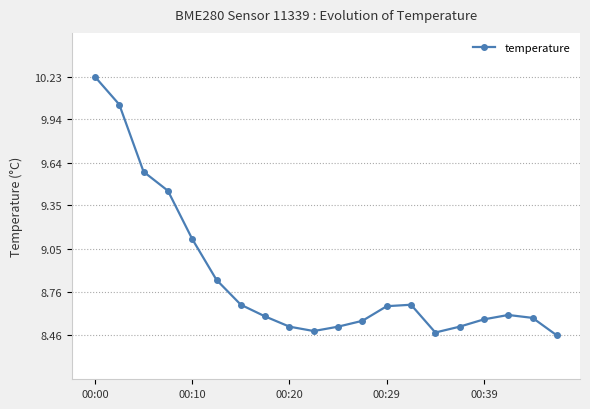

What is the difference between the maximum and minimum values?

1.8